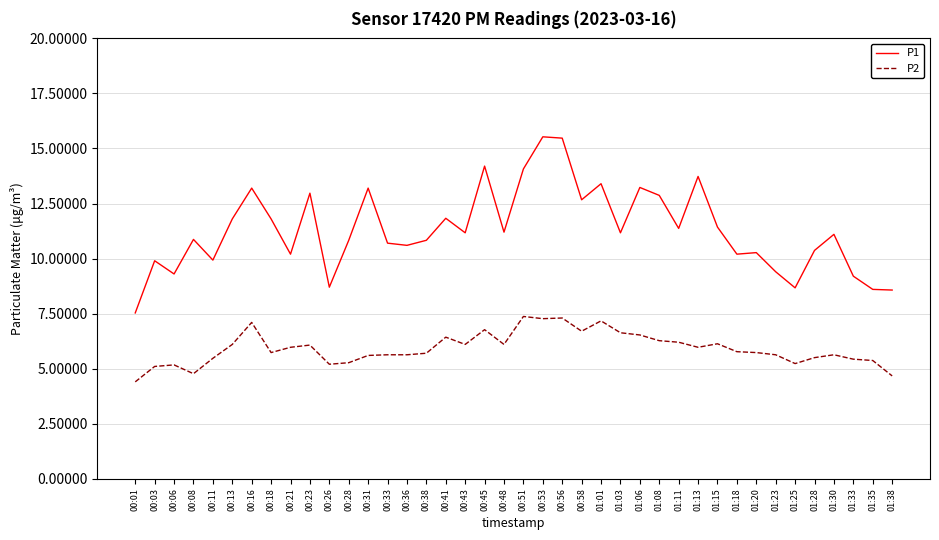

What is the difference between the maximum and minimum values in the P1 series?

8.0